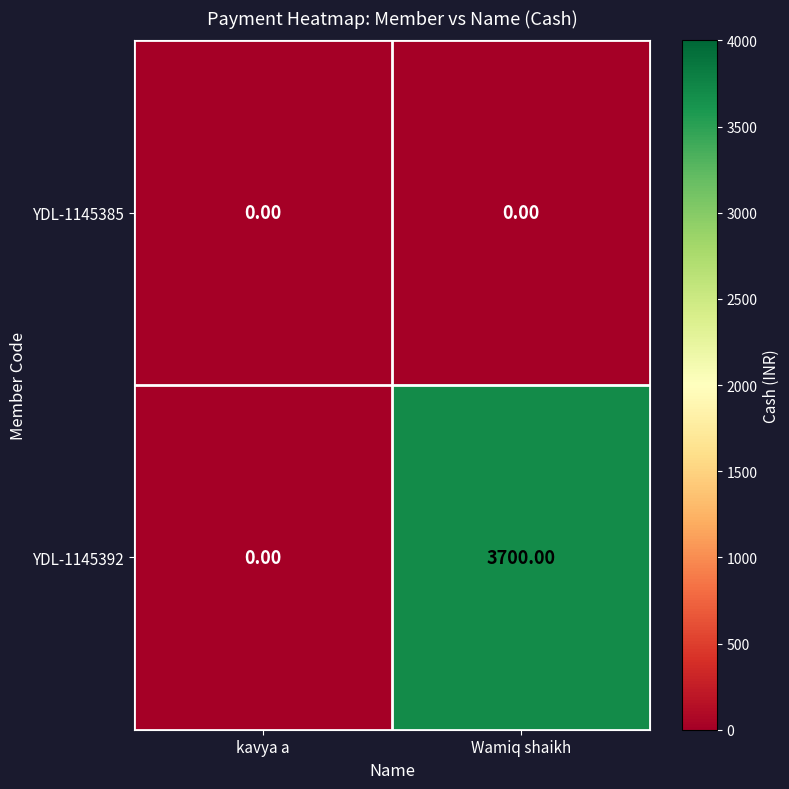

What is the spread (max minus min) of values at Wamiq shaikh?

3700